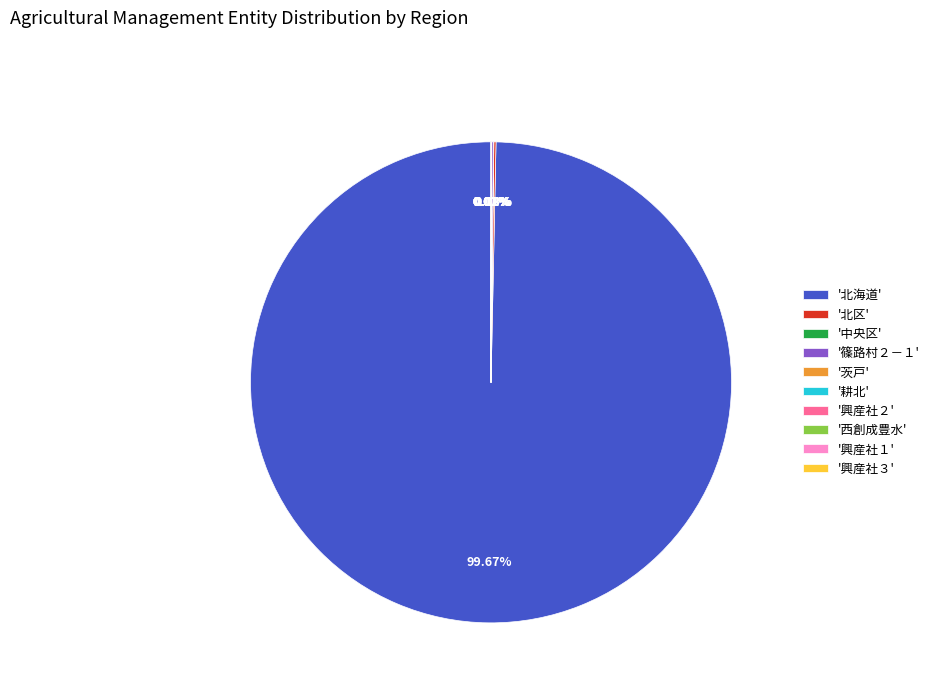

Which category accounts for the majority?

'北海道'